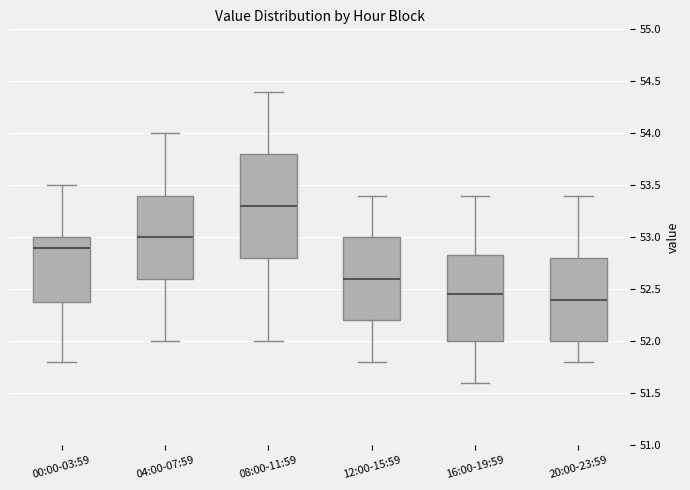

Comparing the boxes themselves (not the whiskers), which one is the tallest?

08:00-11:59